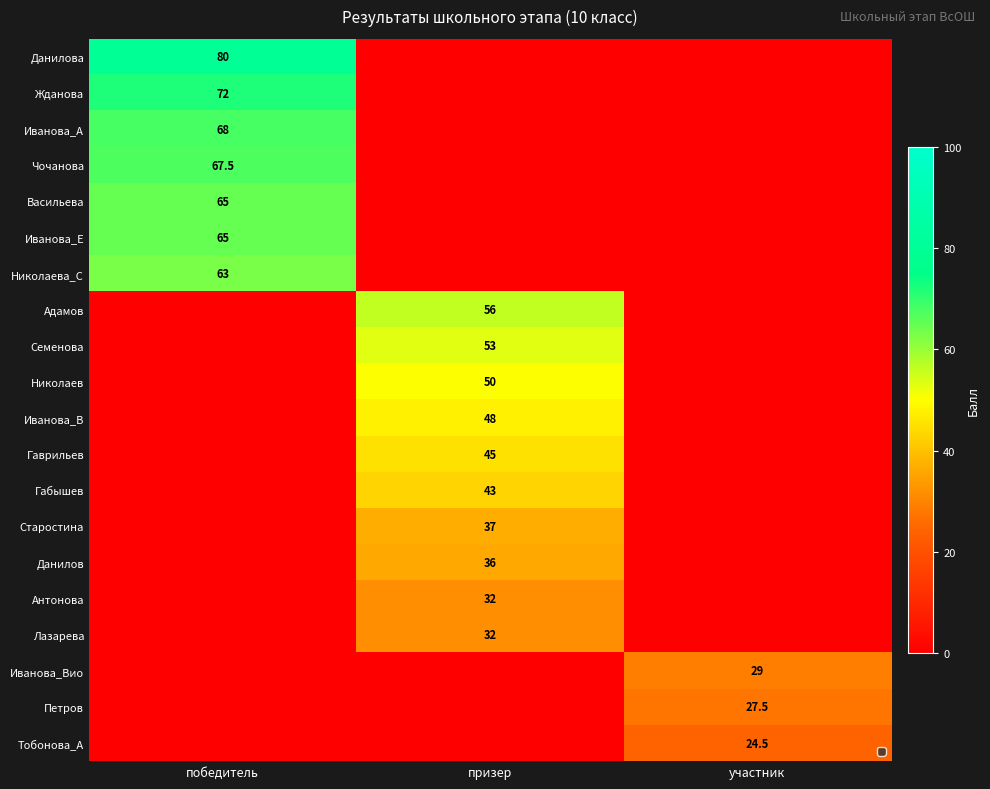

Is it true that Данилова equals 80.0 at победитель?

True